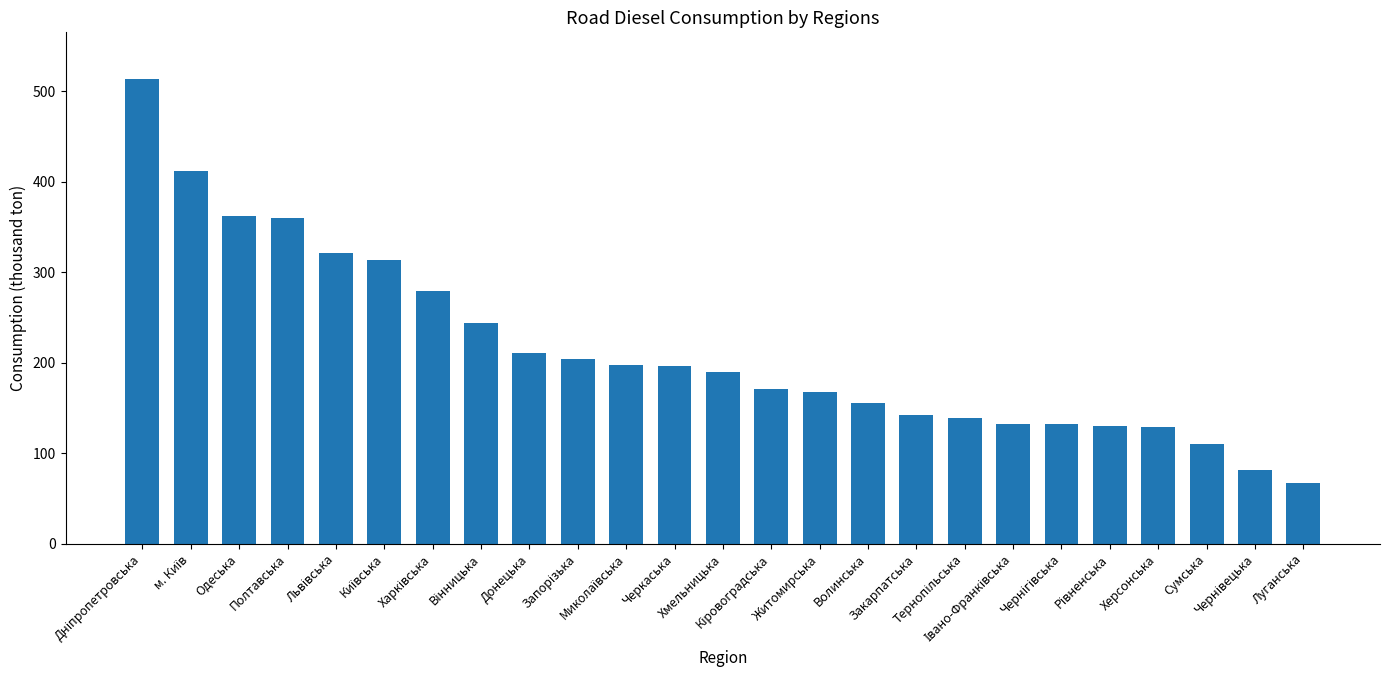

How many values are below 189?

12